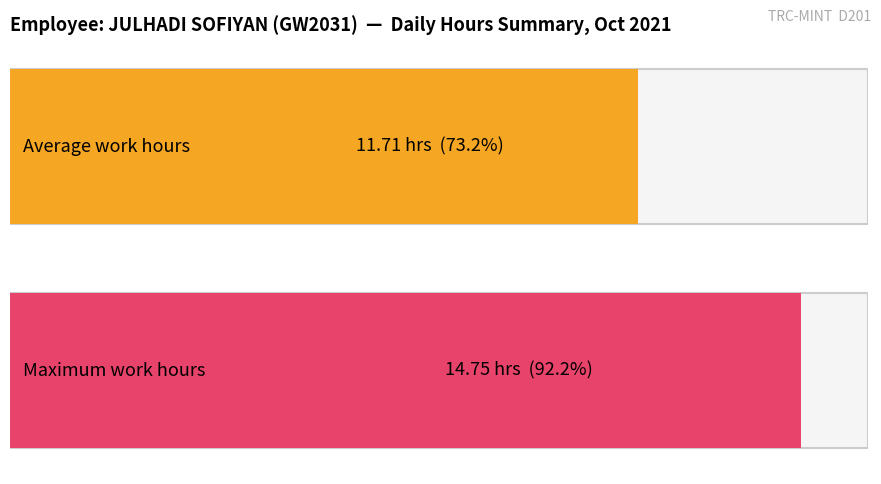

The chart shows a value of 15.1 at 8. True or false?

False